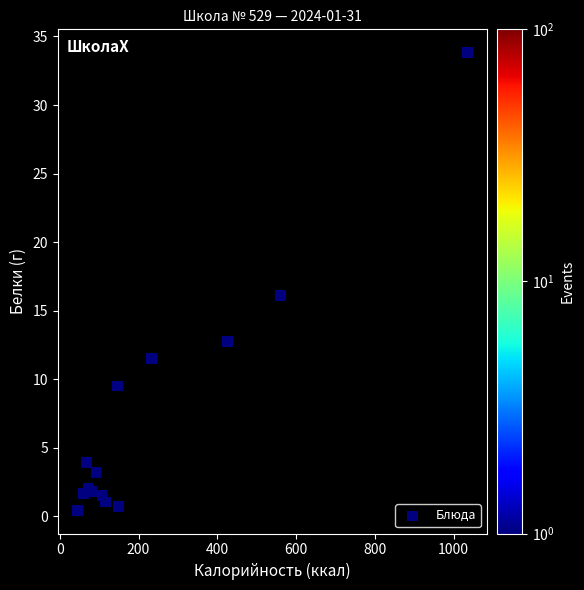

What Y value in the scatter plot is closest to 17?

16.1